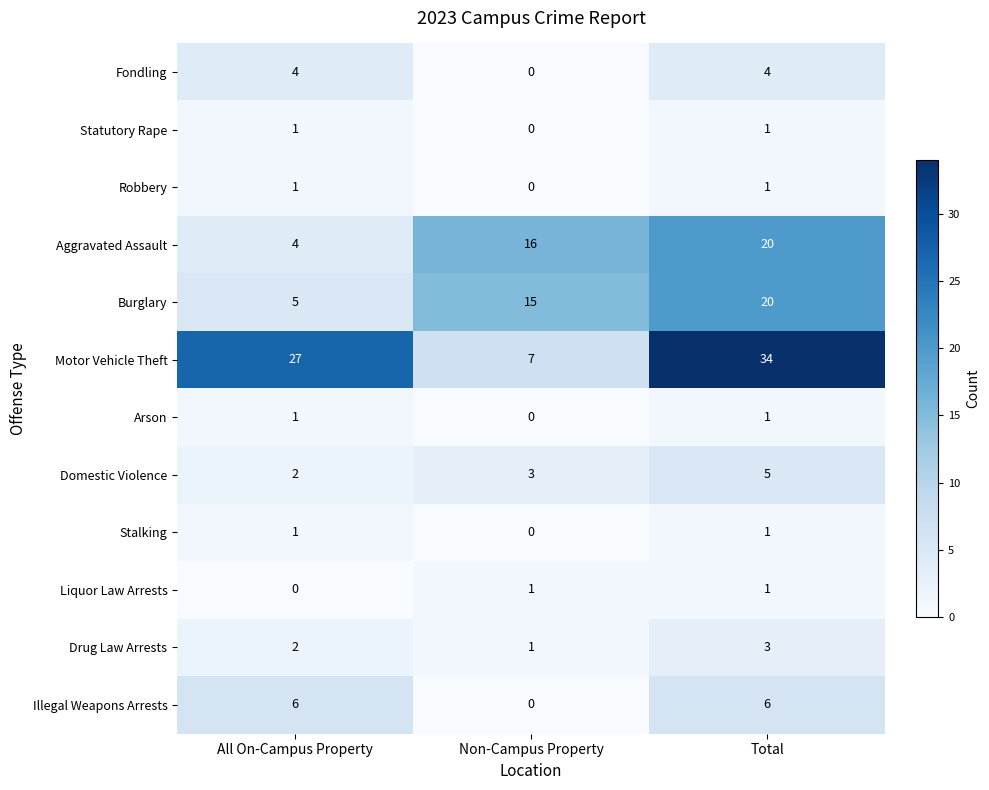

The value of Statutory Rape at Non-Campus Property is -1. True or false?

False